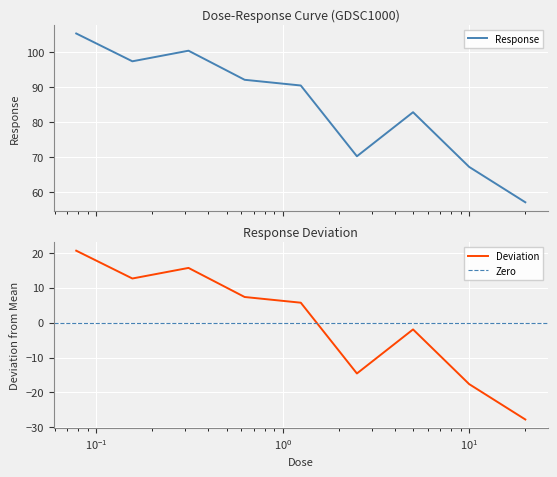

Read the value at 0.3125.

100.5